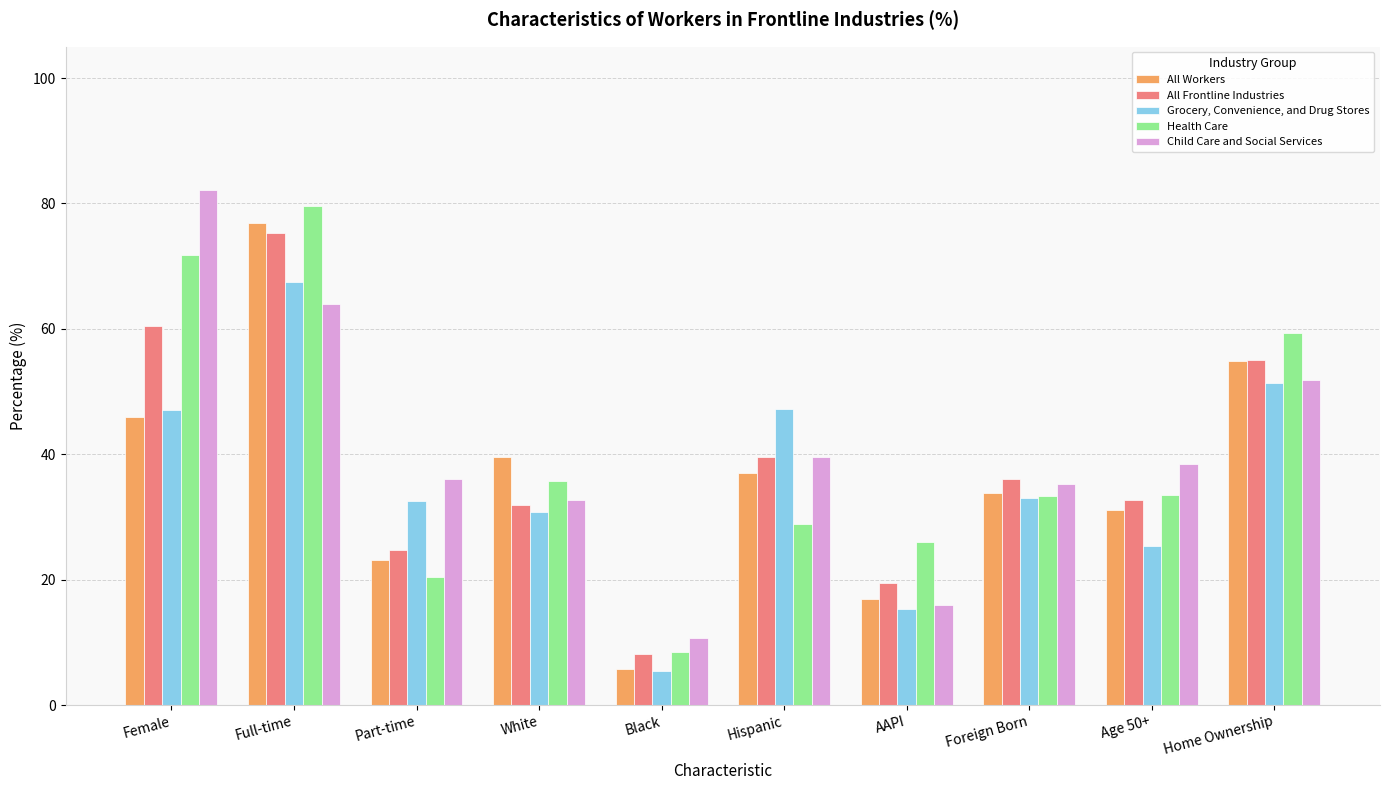

At which category is the sum across all series the highest?

Full-time